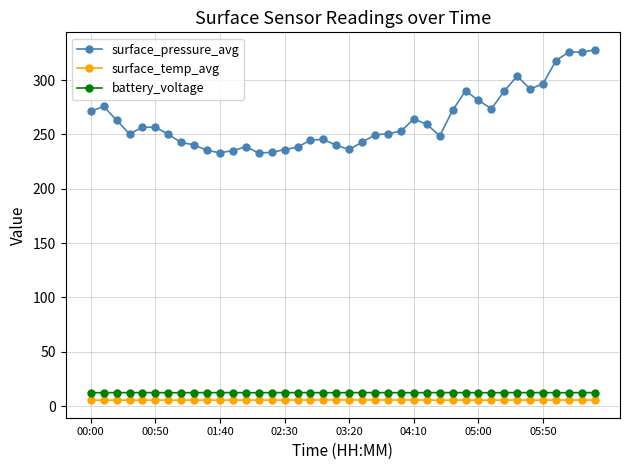

True or false: surface_temp_avg and surface_pressure_avg intersect in this chart.

False